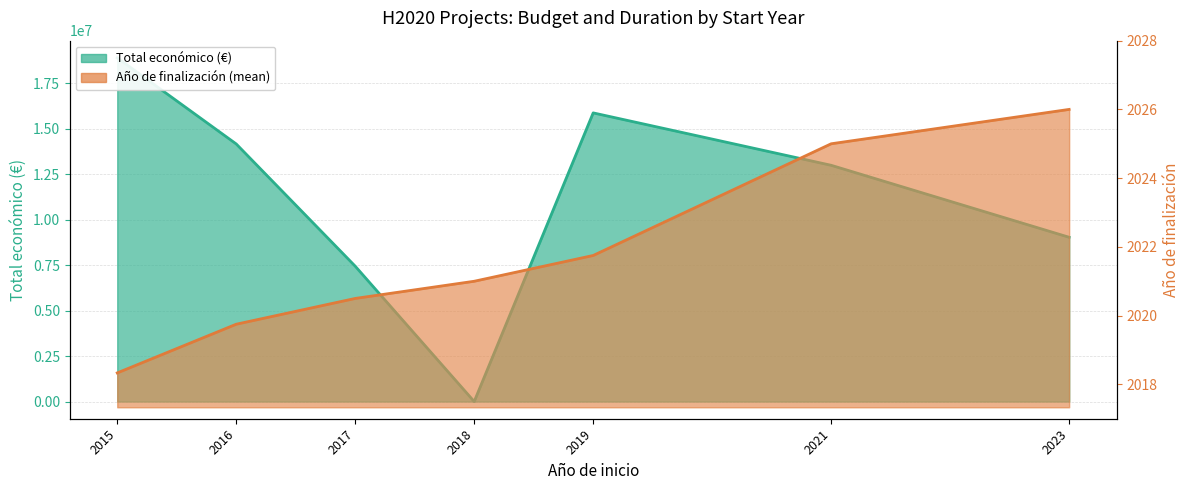

Which series has the largest total across all categories?

Total económico (€)